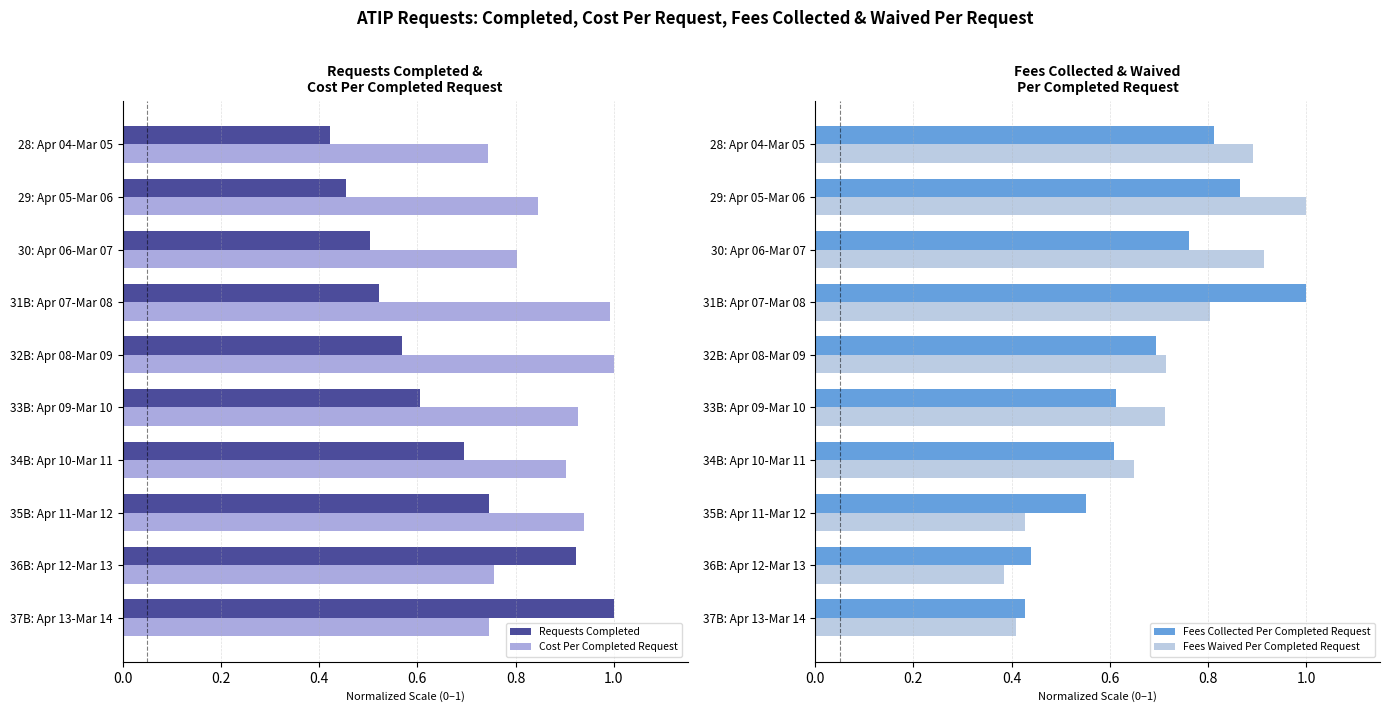

What is the smallest value displayed?

0.4